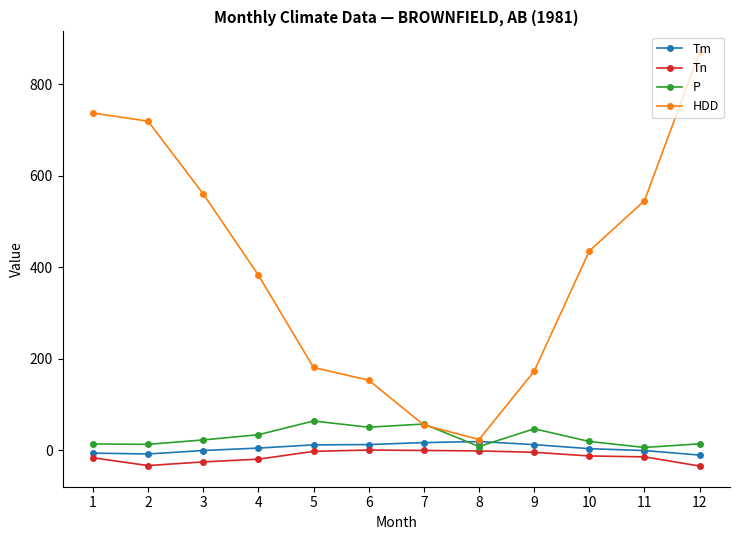

True or false: HDD has more than 2 points higher than both neighbors.

False